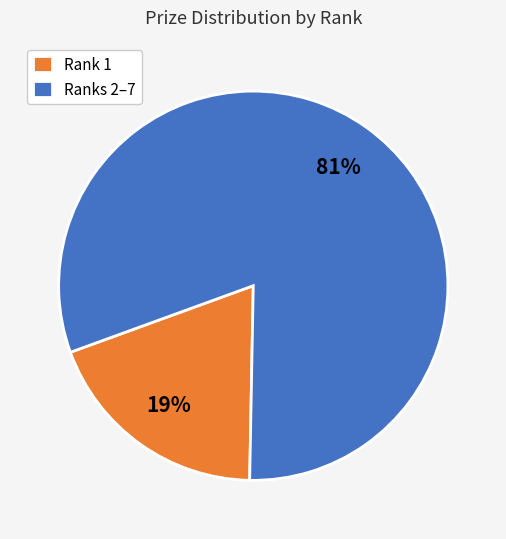

Does Ranks 2–7 account for over 50% of the chart?

Yes